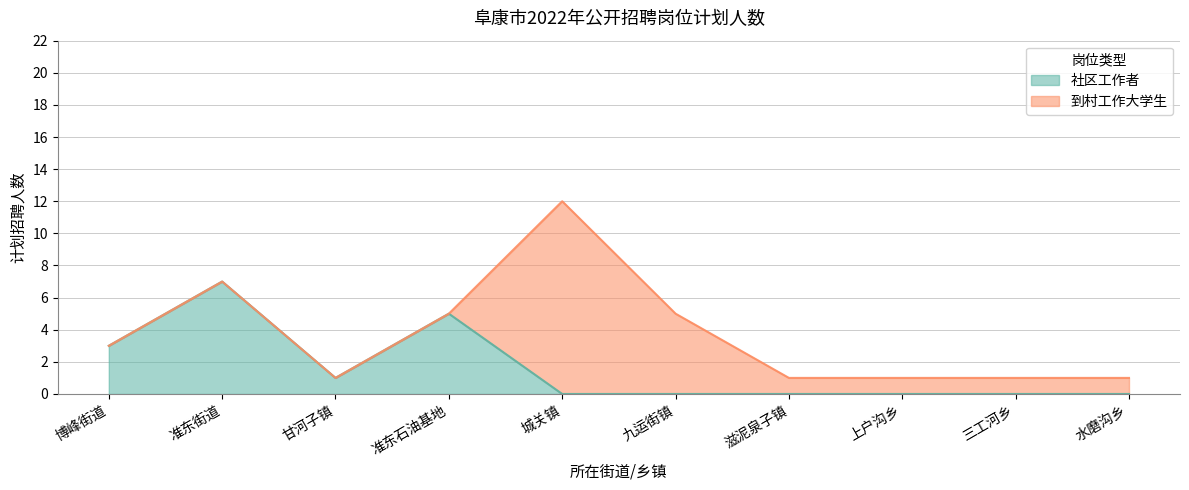

Where is the data nearest to the value 3?

博峰街道